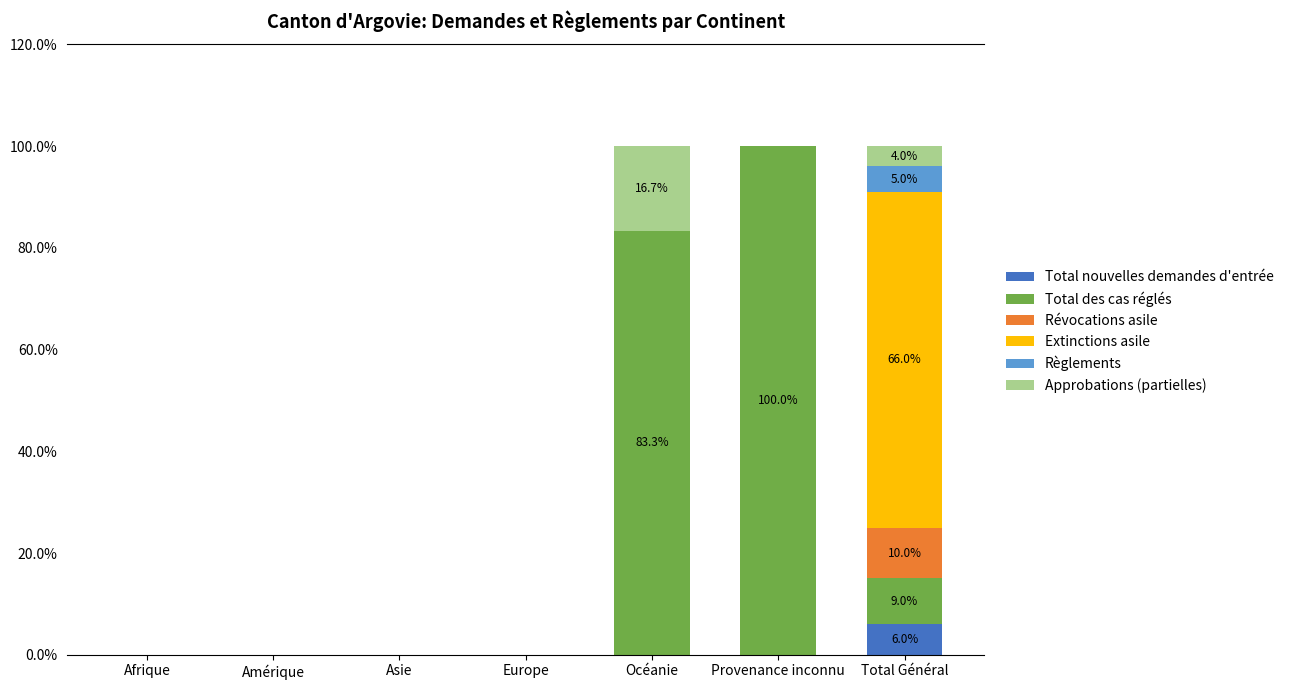

How many distinct data groups are displayed?

6